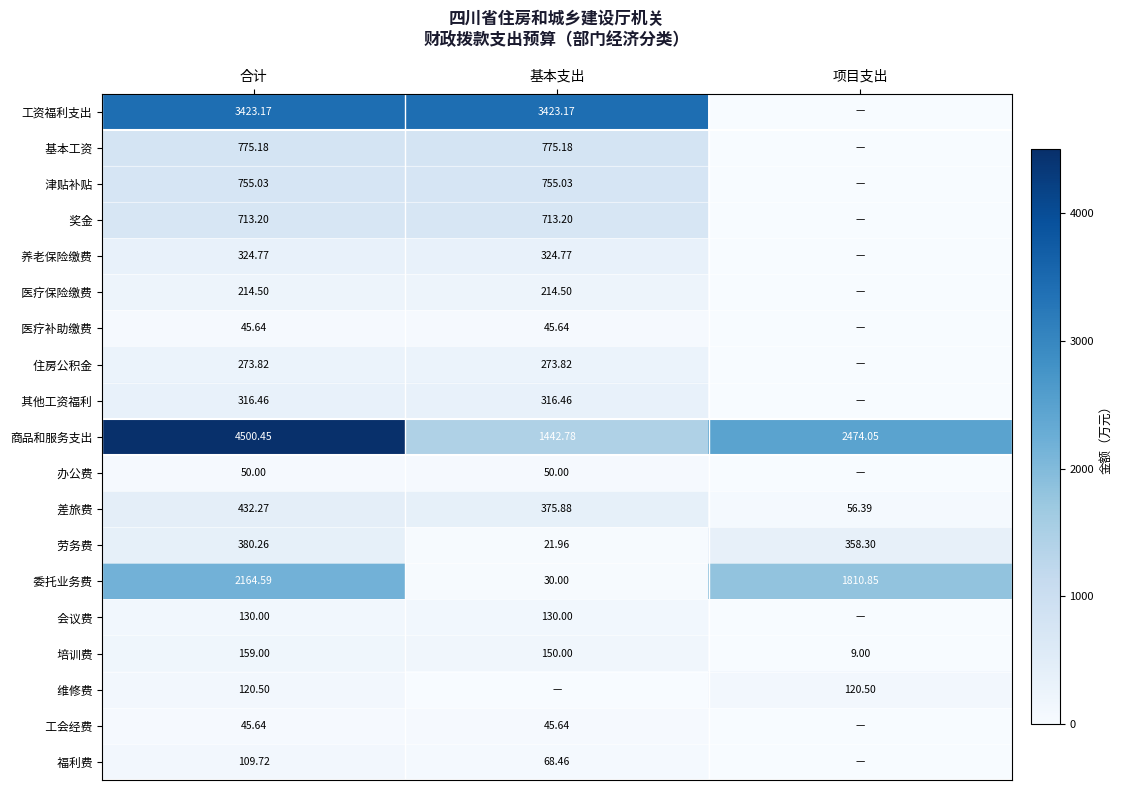

Count the number of data series in this chart.

19